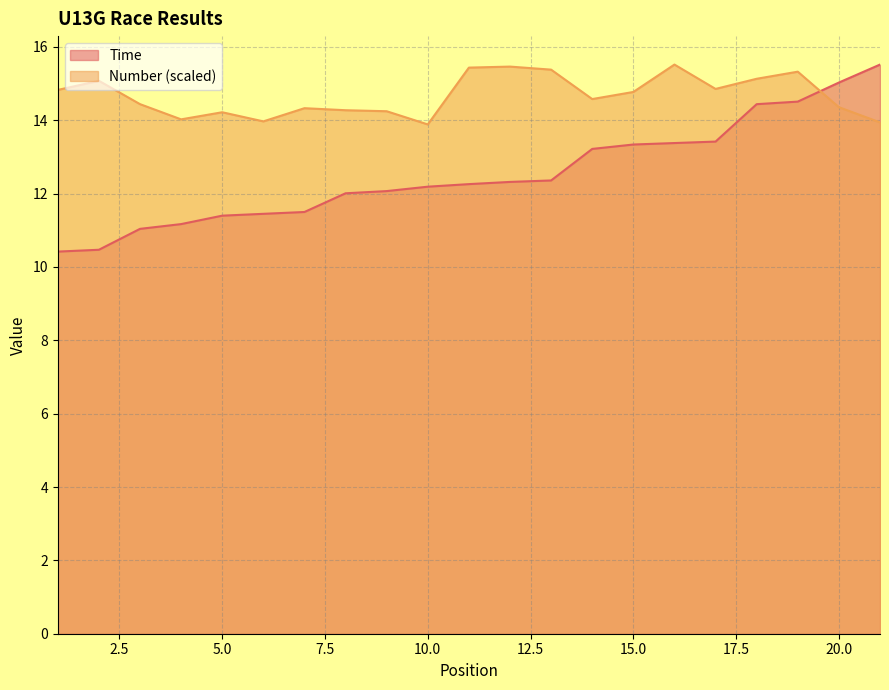

Which series has the largest range (max minus min)?

Time